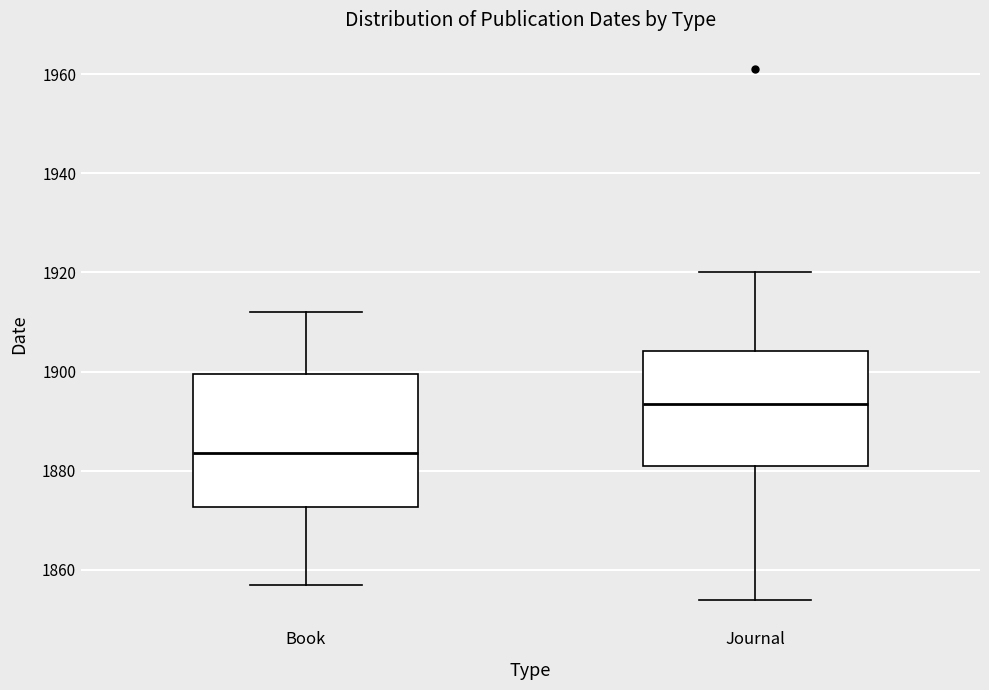

Reading left to right, read every box against the y-axis: the position of its median line, the range the box covers, and the ends of its whiskers. The values are not printed on the chart, so give them approximately, as read against the axis.

Book: median 1884, box 1872 to 1900, whiskers 1858 to 1912
Journal: median 1894, box 1882 to 1904, whiskers 1854 to 1920